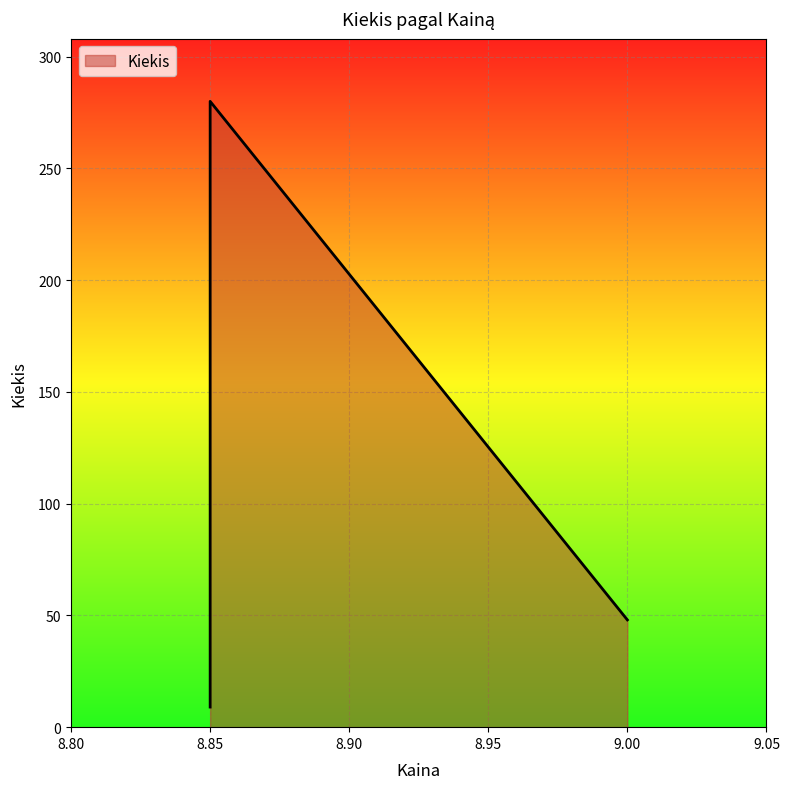

How many series are shown in this chart?

1